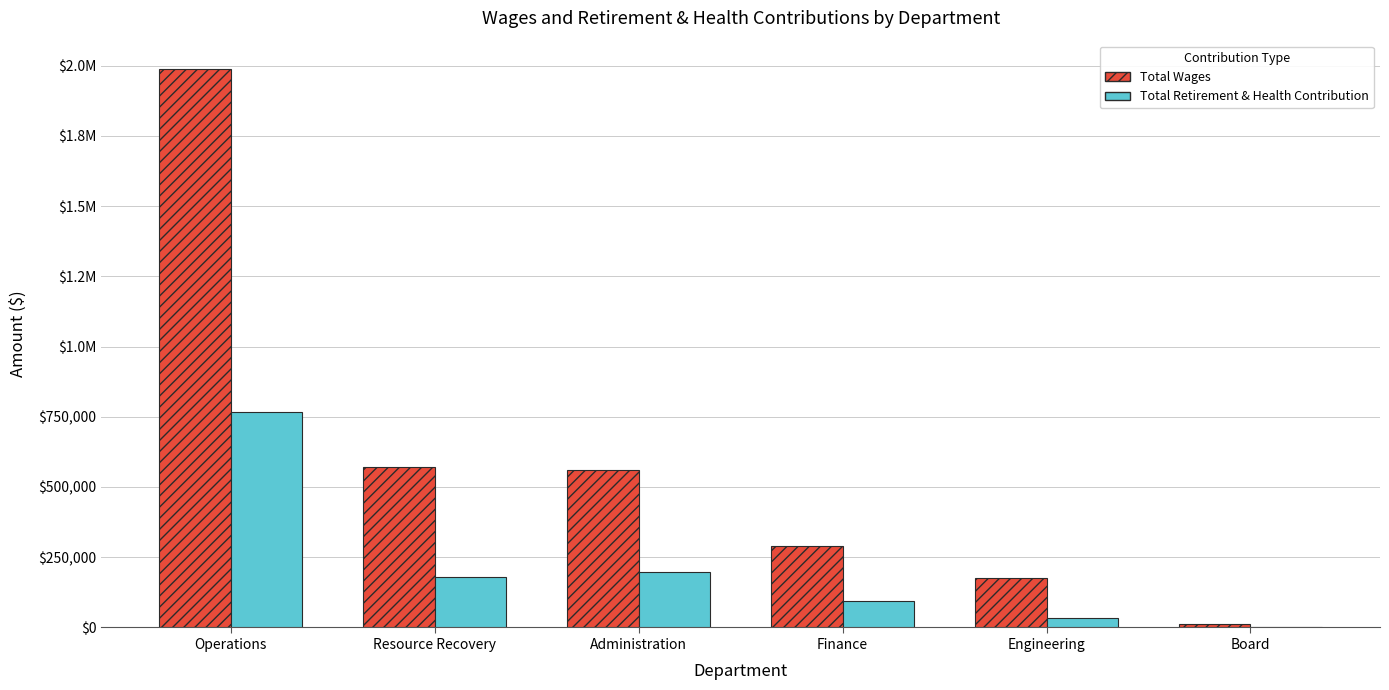

What are all the series names shown in the legend?

Total Wages, Total Retirement & Health Contribution